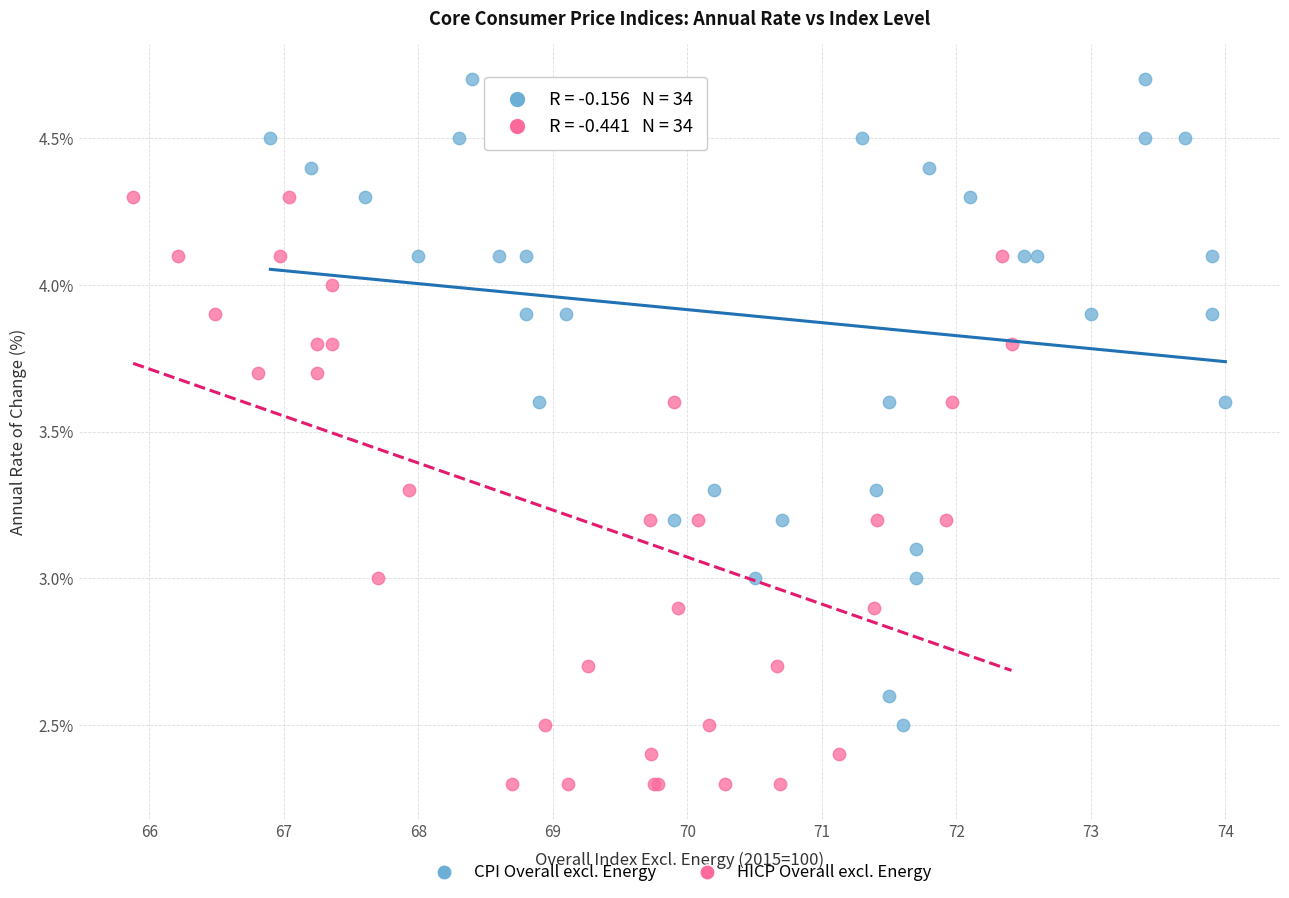

Which series reaches the minimum Y coordinate?

HICP Overall excl. Energy